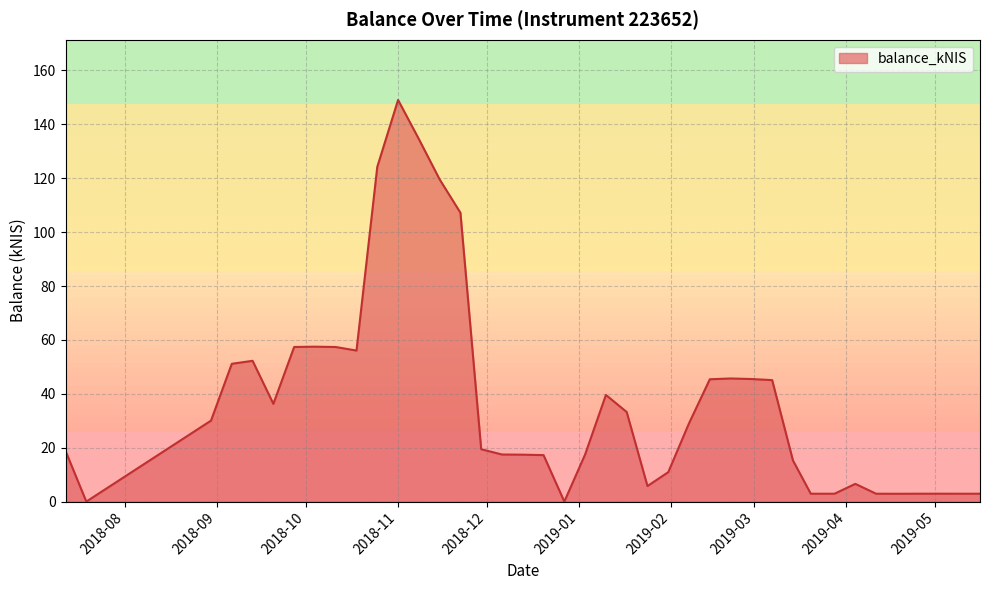

What is the greatest value displayed?

149.1